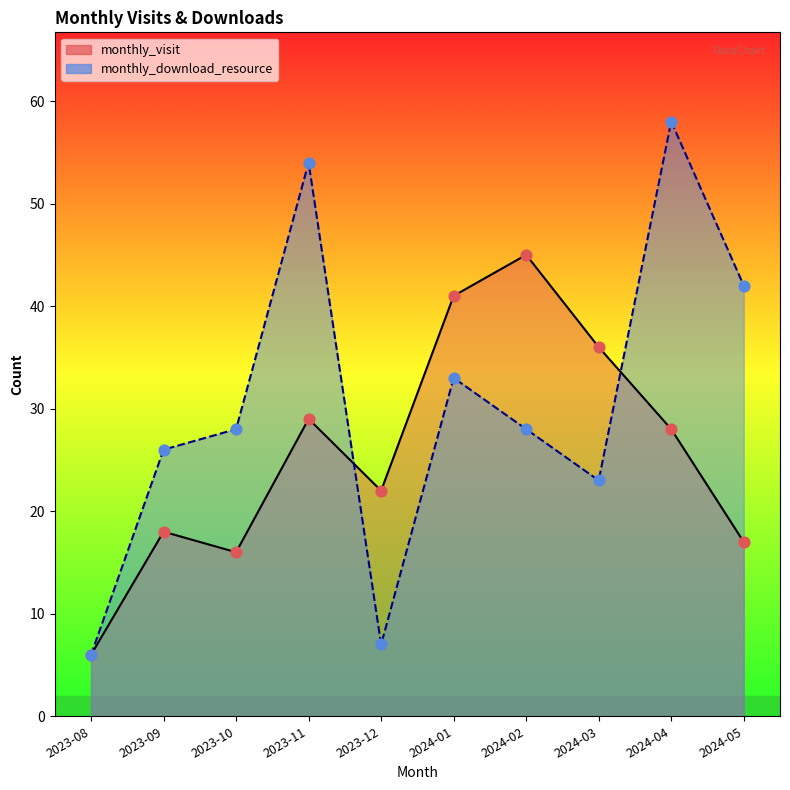

At which category is the sum across all series the highest?

2024-04